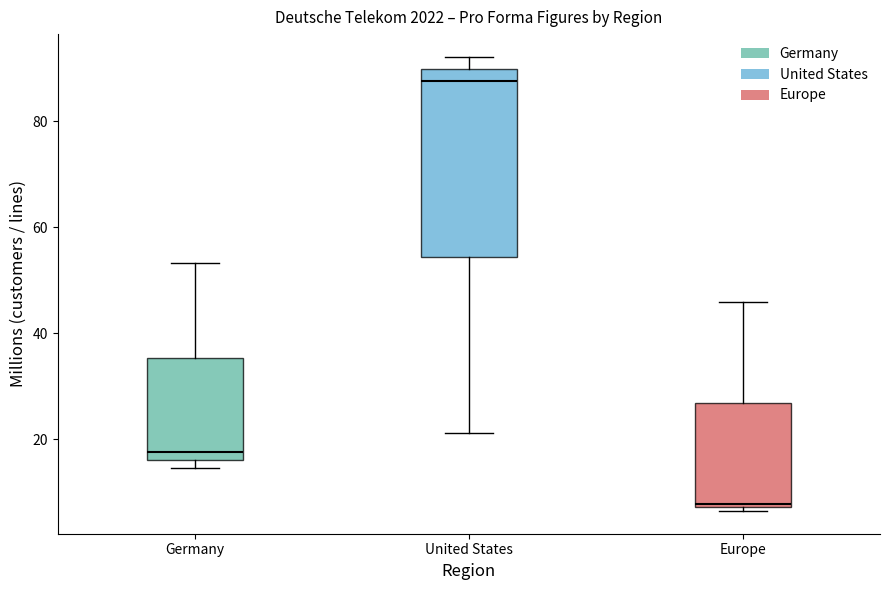

Which box is the tallest, from its lower edge to its upper edge?

United States